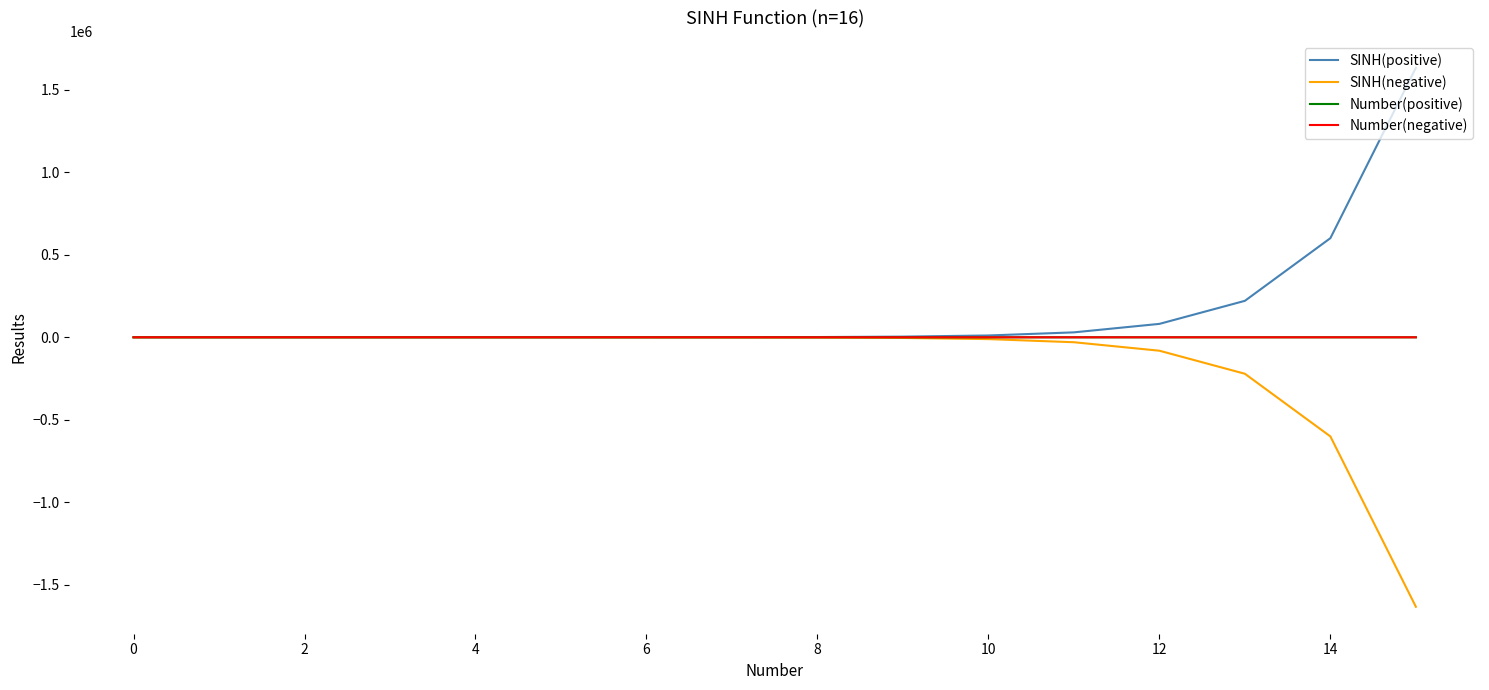

What is the maximum value shown in the chart?

1634508.7